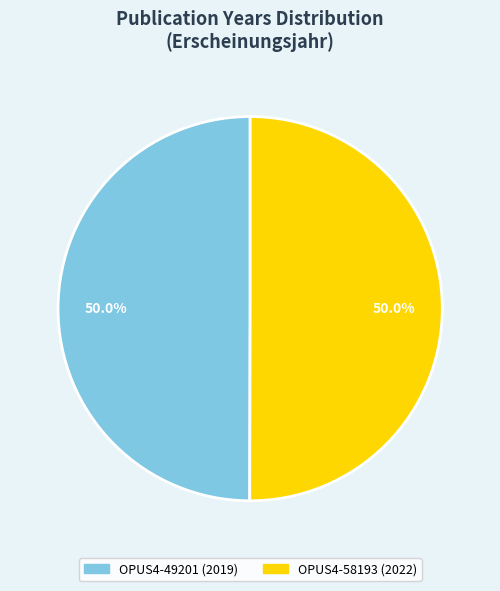

Approximately how many times larger is the value at OPUS4-58193 compared to OPUS4-49201?

1.0